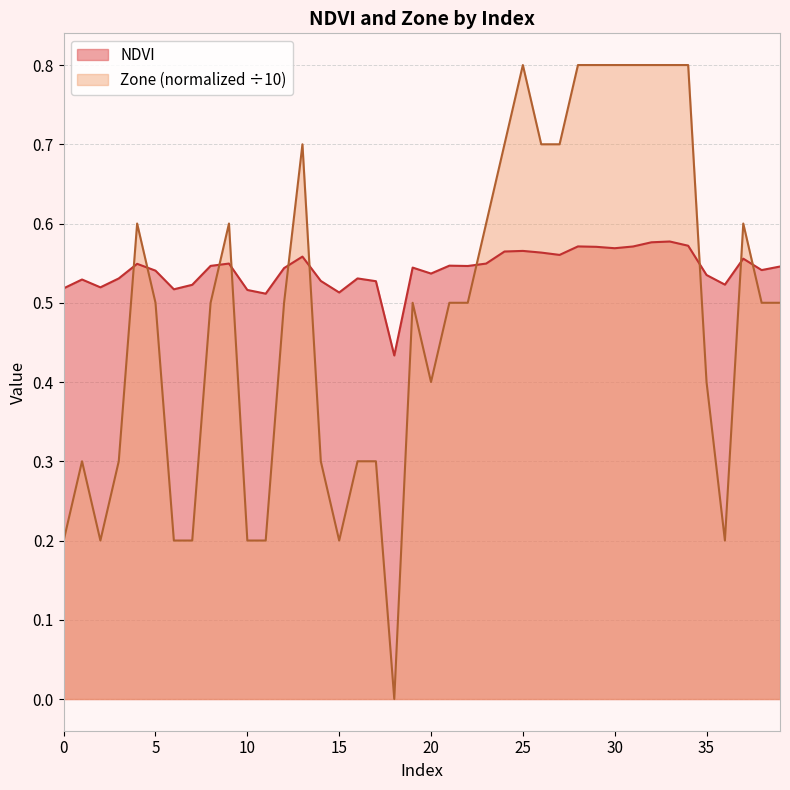

At 36, list the series in order from largest to smallest.

NDVI, Zone